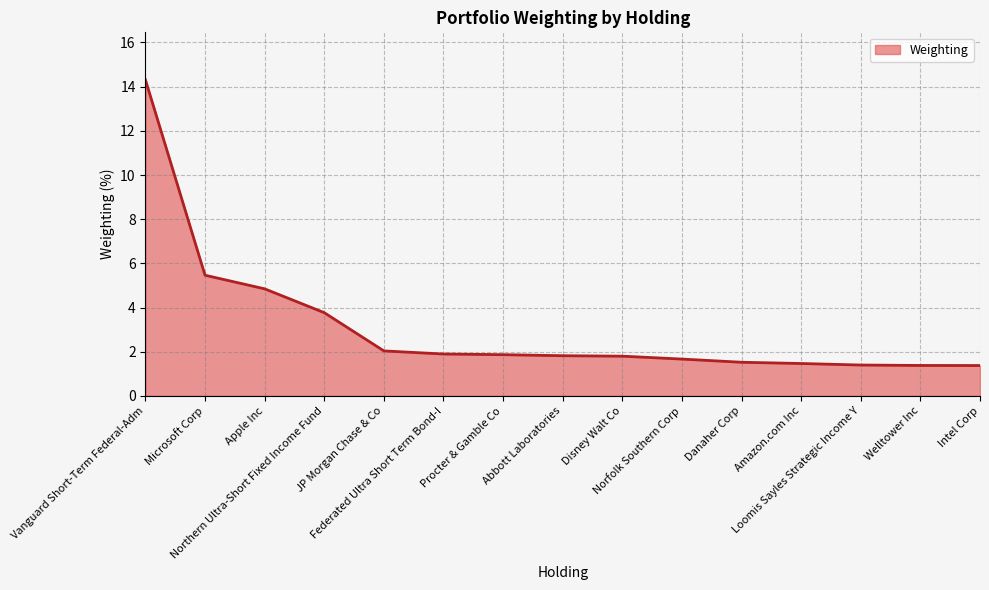

Which label corresponds to the largest value in the chart?

Vanguard Short-Term Federal-Adm